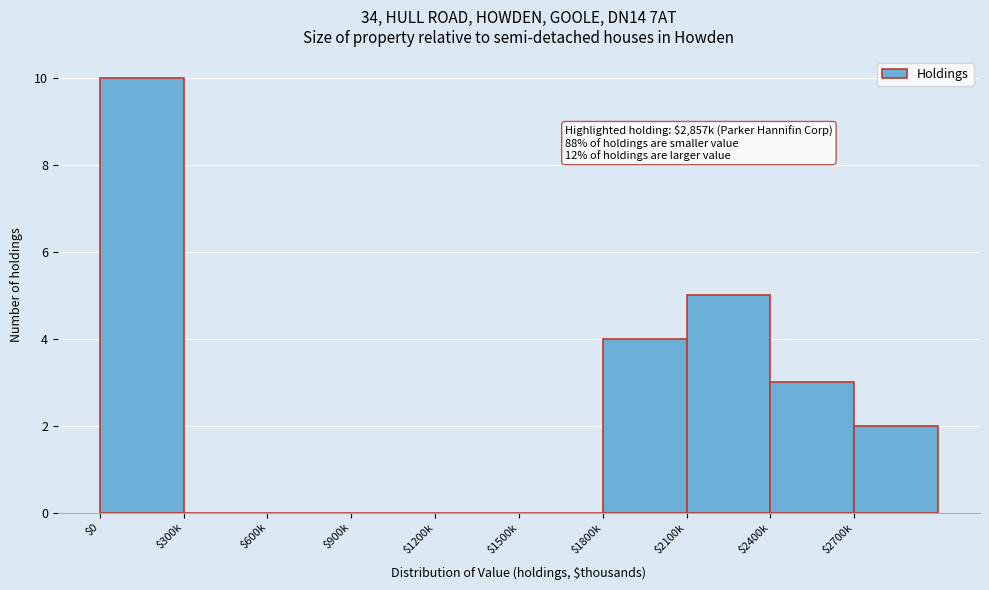

What is the greatest value displayed?

10